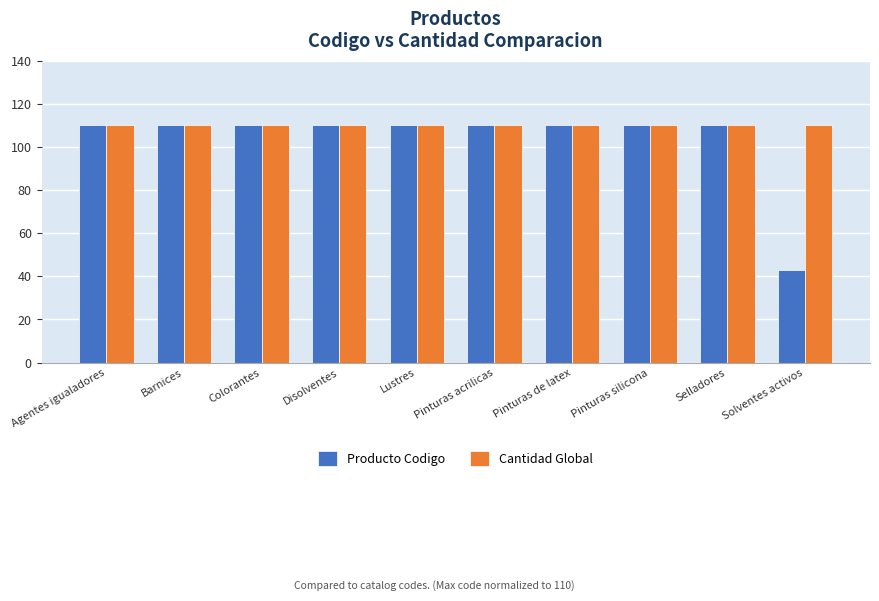

What is the smallest value displayed?

43.0